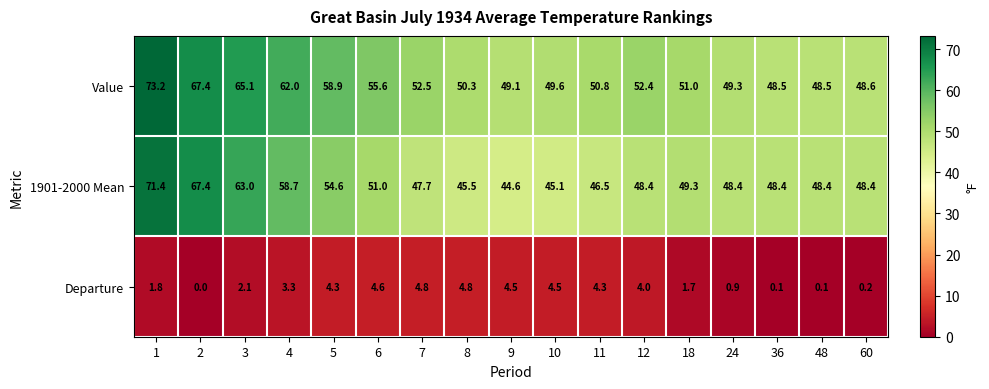

What is the difference between the Value values at 8 and 11?

0.5